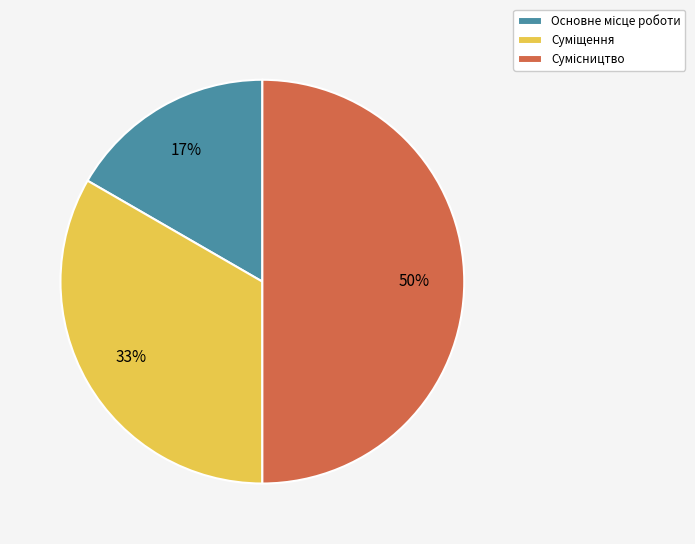

To the nearest percent, what is the average slice percentage?

33%